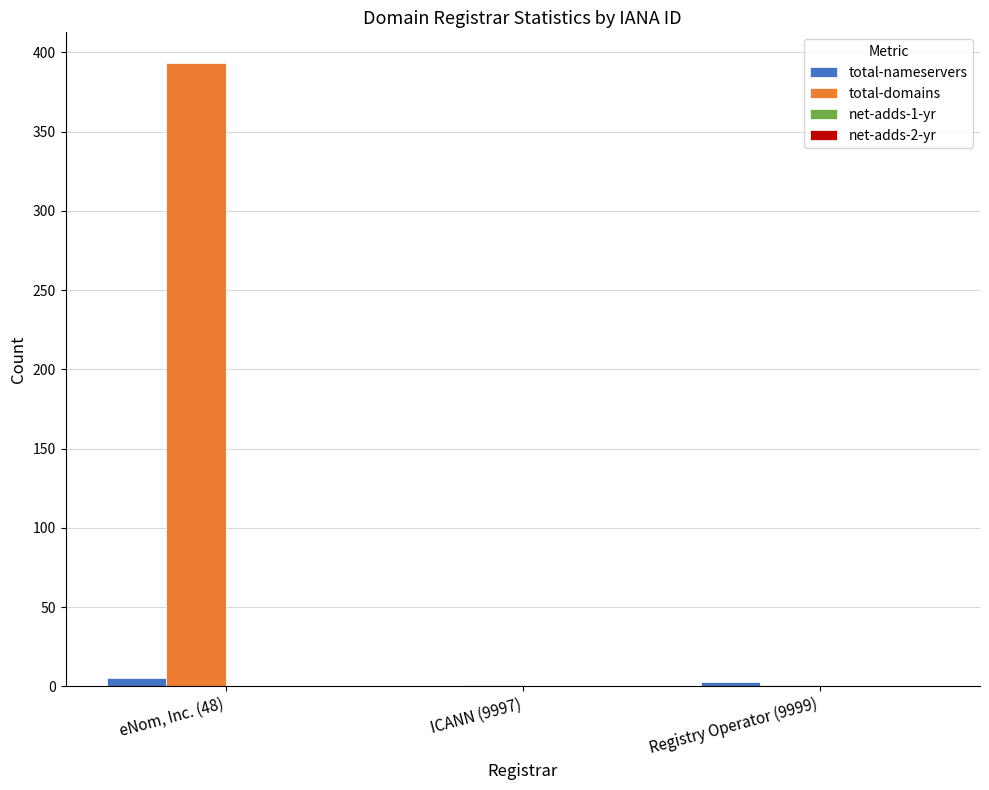

How many positive values does the total-nameservers series have?

2